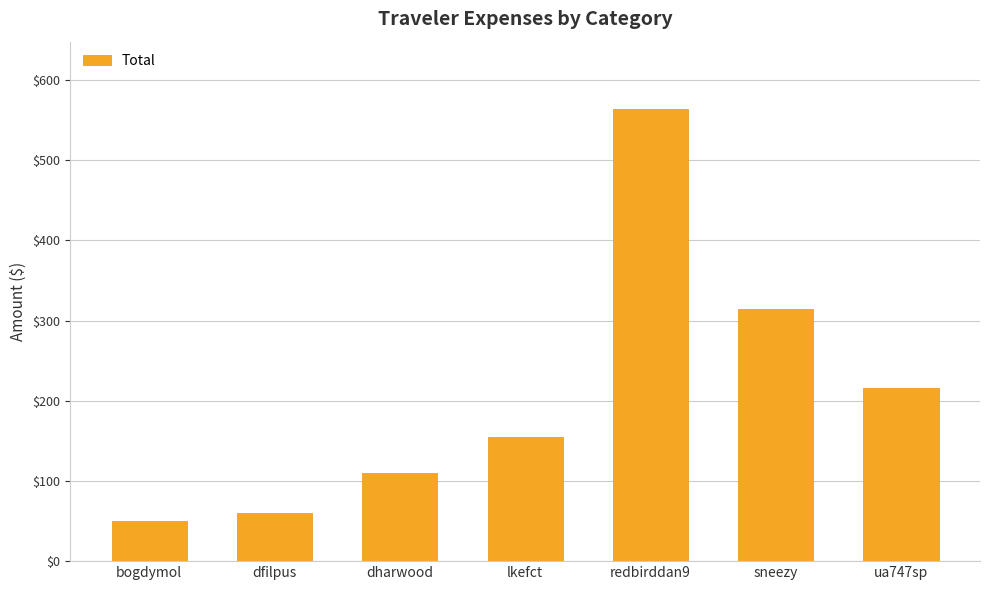

What is the average value?

209.7